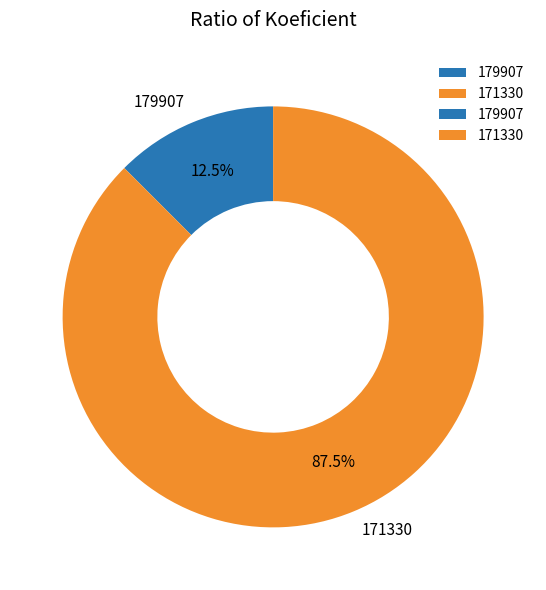

What portion of the pie excludes 179907?

87.5%